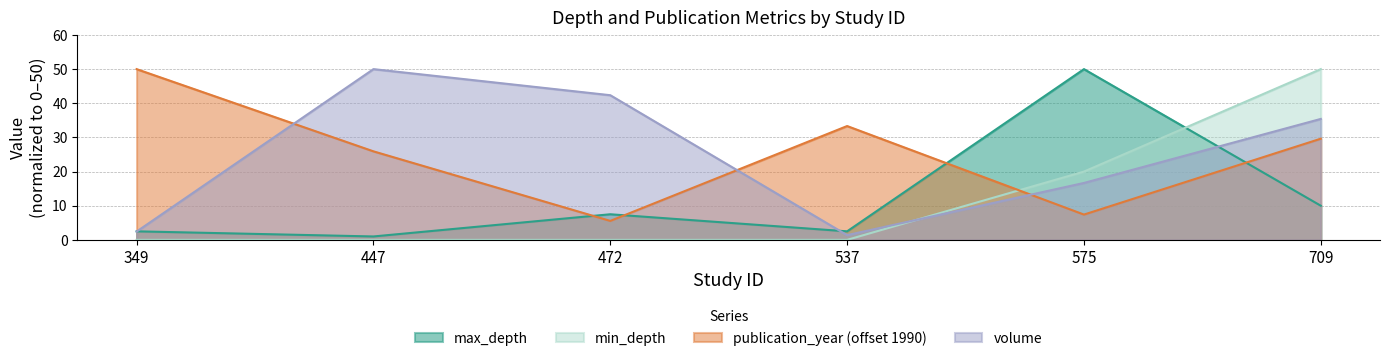

Rank the series at 575 from lowest to highest value.

publication_year (offset 1990), volume, min_depth, max_depth